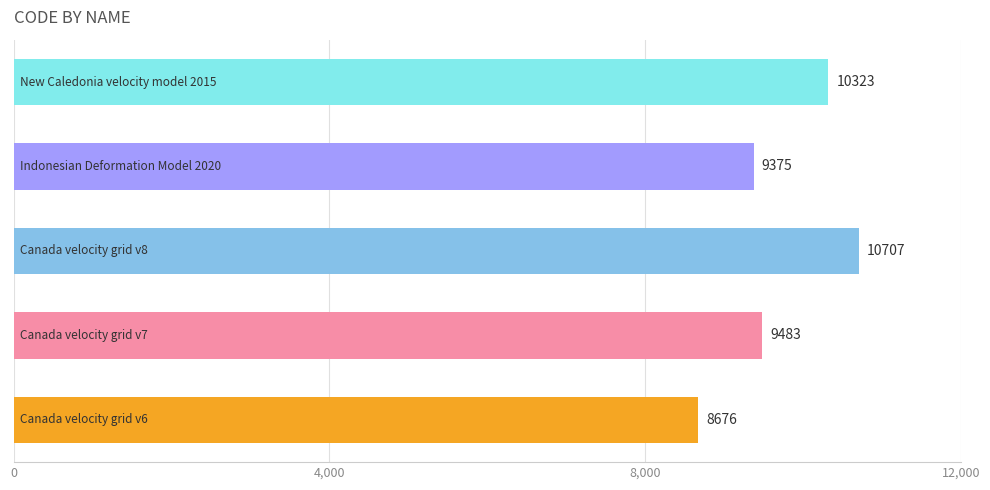

What is the sum of all values?

48564